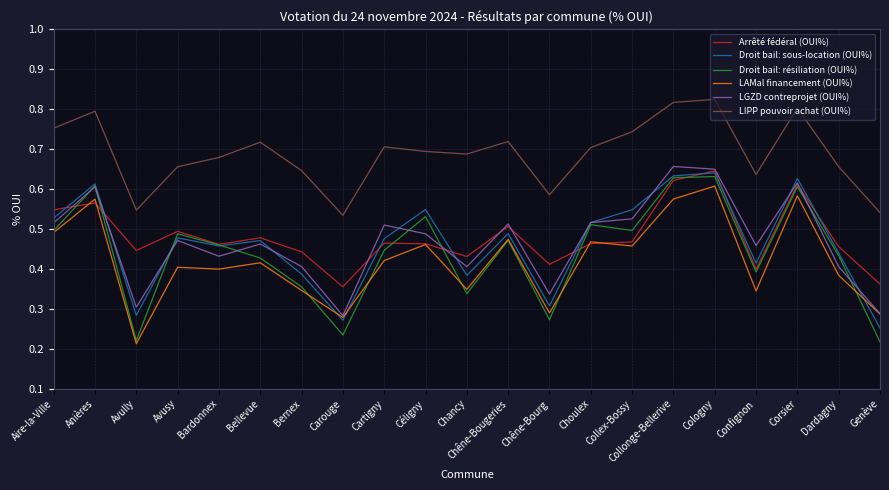

What position from the left is Confignon?

18